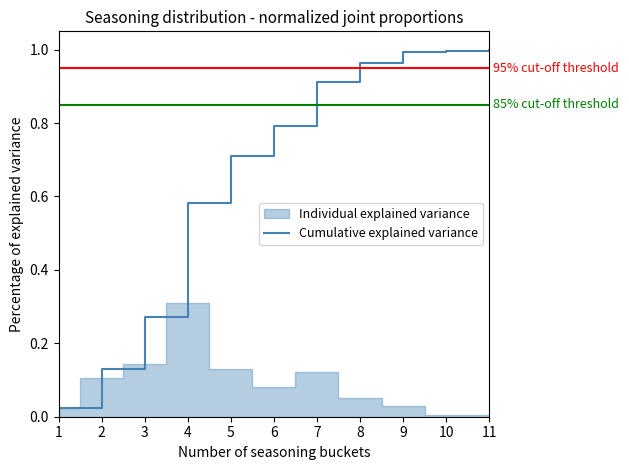

What is the change in value from 2 to 8?

+0.8